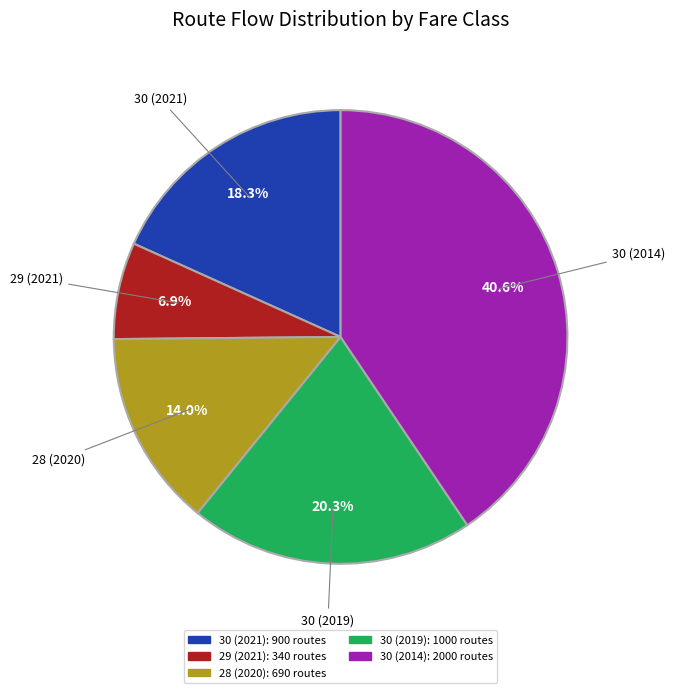

To the nearest percent, what is the difference between the 28 (2020) and 30 (2014) slice percentages?

27%